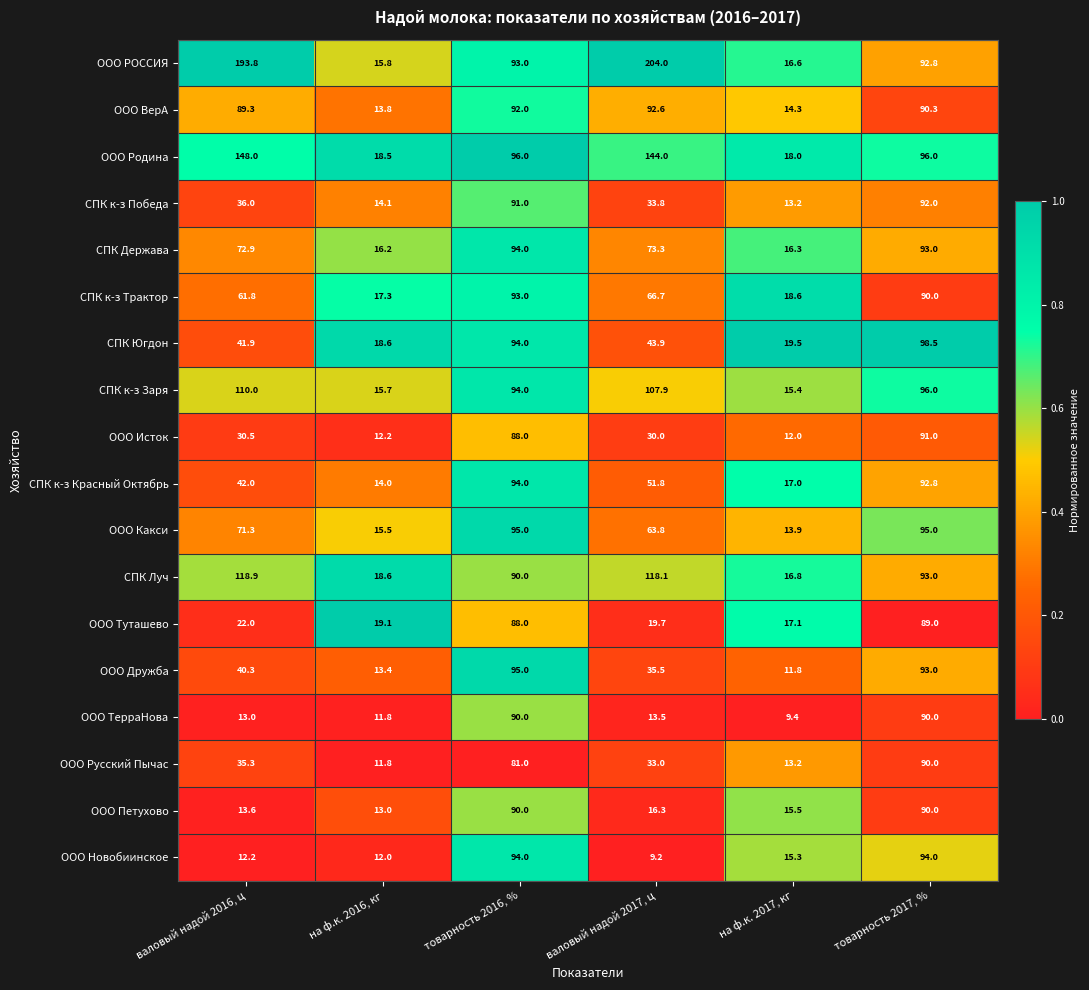

What is the total value across all series at на ф.к. 2017, кг?

273.9